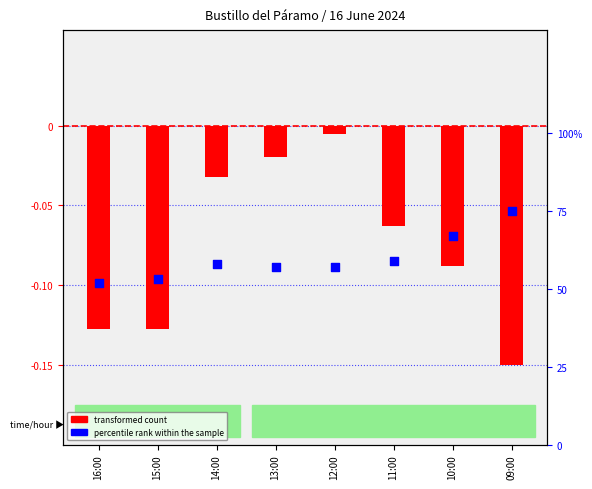

Which series has the largest total across all categories?

percentile rank within the sample